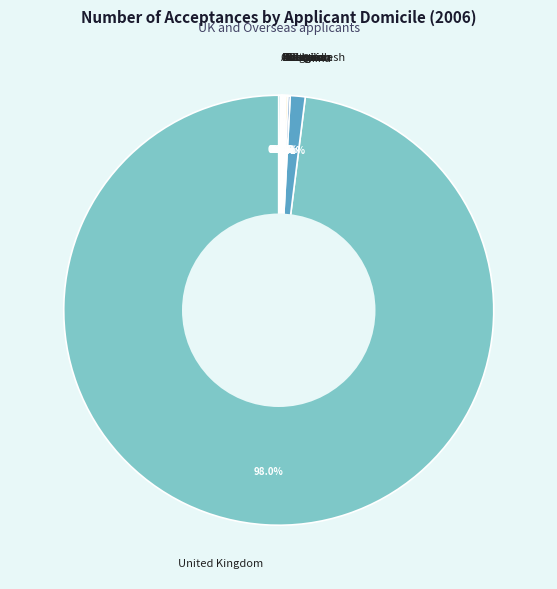

Which slice is the largest?

United Kingdom